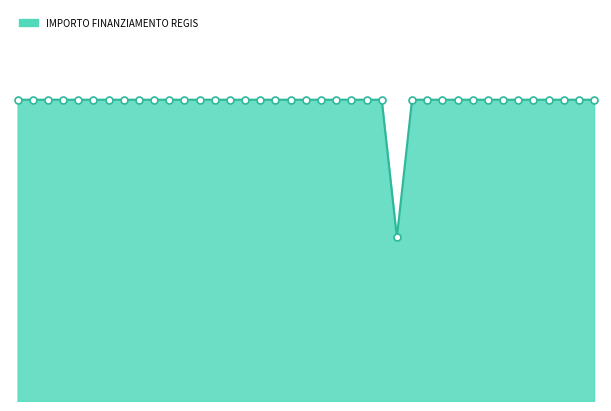

Does the chart have visible grid lines?

No